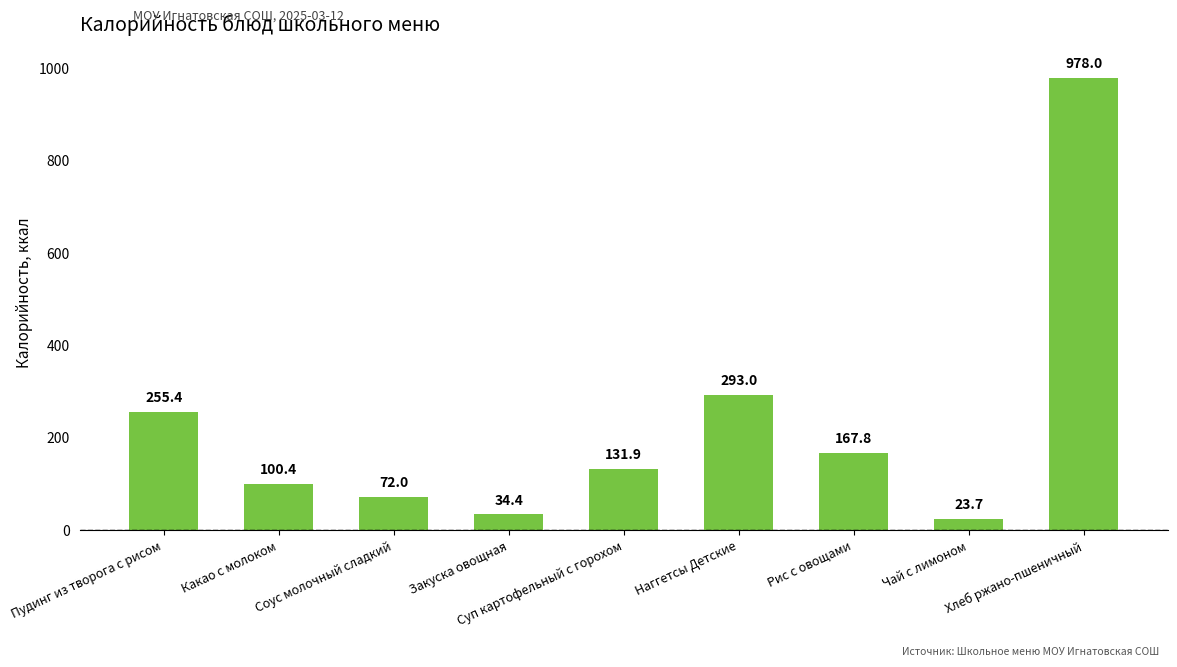

Rank the categories by value from highest to lowest.

Хлеб ржано-пшеничный, Наггетсы Детские, Пудинг из творога с рисом, Рис с овощами, Суп картофельный с горохом, Какао с молоком, Соус молочный сладкий, Закуска овощная, Чай с лимоном